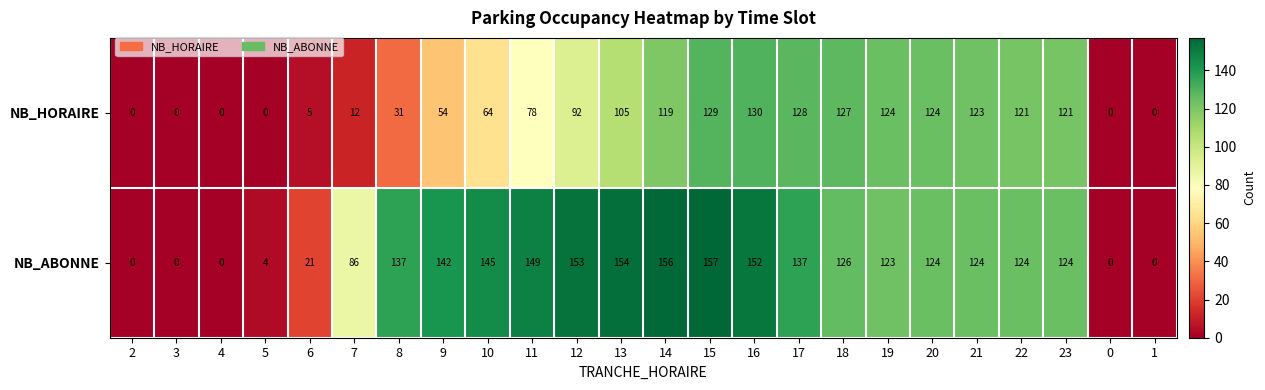

What is the difference between the NB_HORAIRE values at 11 and 2?

78